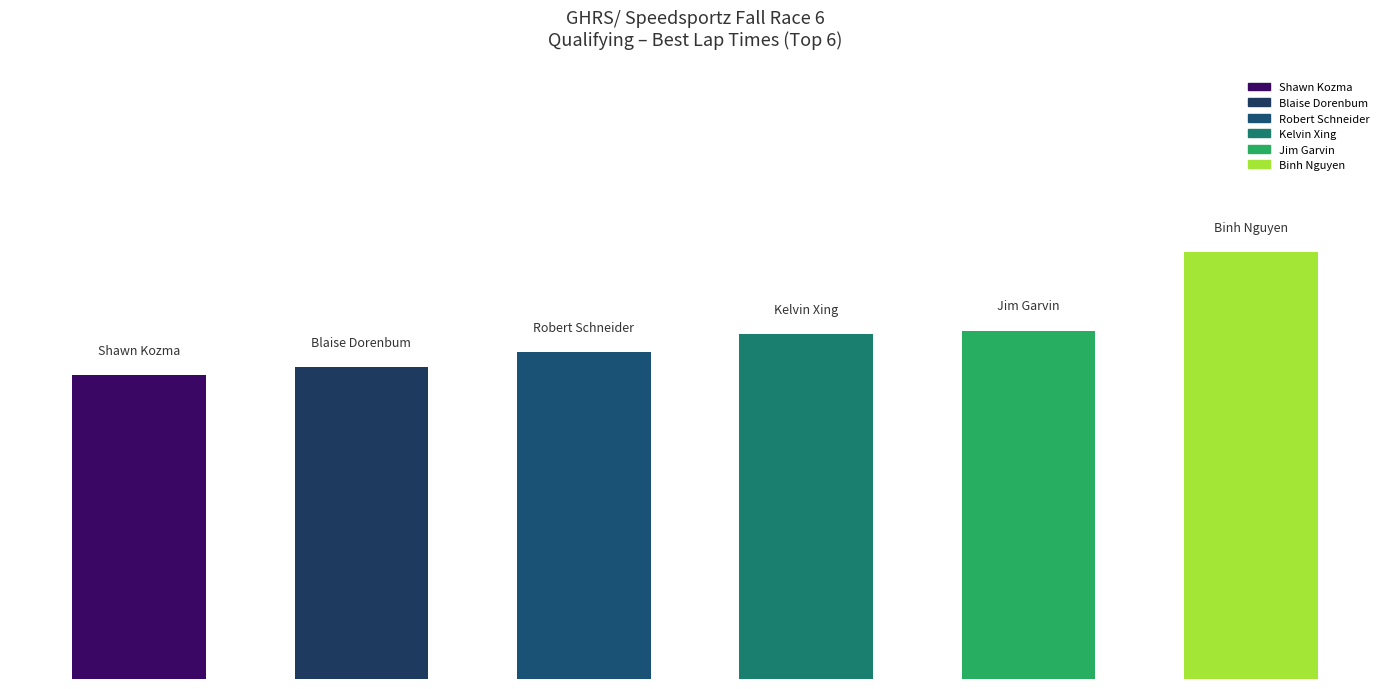

Count the number of categories in the chart.

6